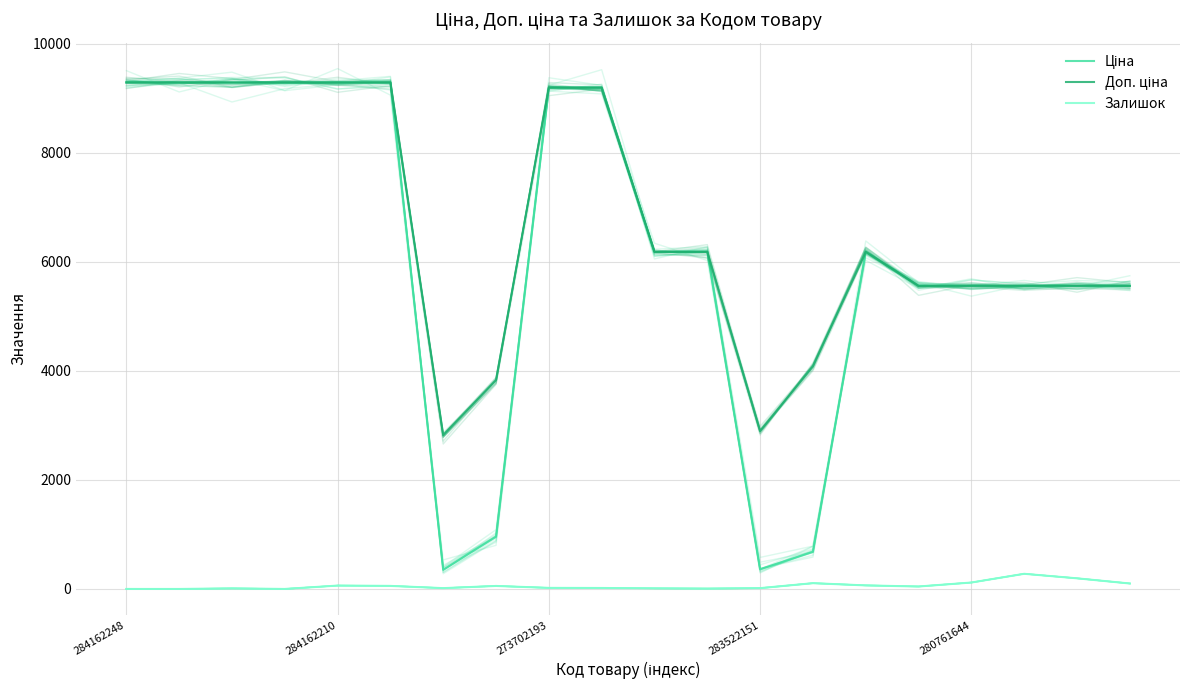

True or false: Ціна and Доп. ціна cross at least once.

False